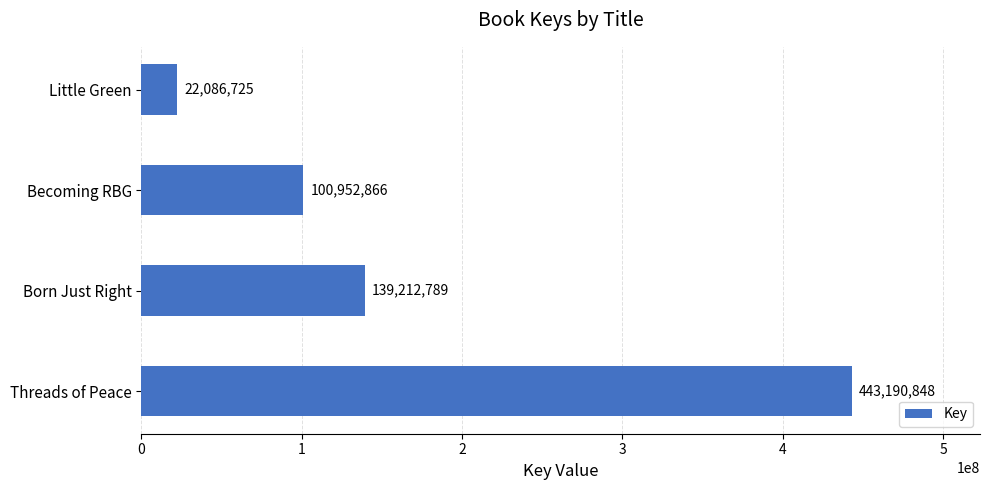

How many categories are shown in the chart?

4